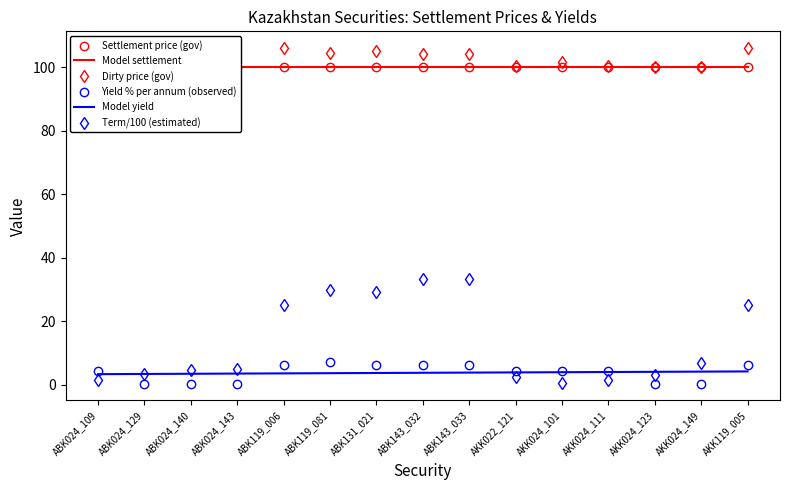

The value of Settlement price (gov) at ABK119_006 is 52.6. True or false?

False